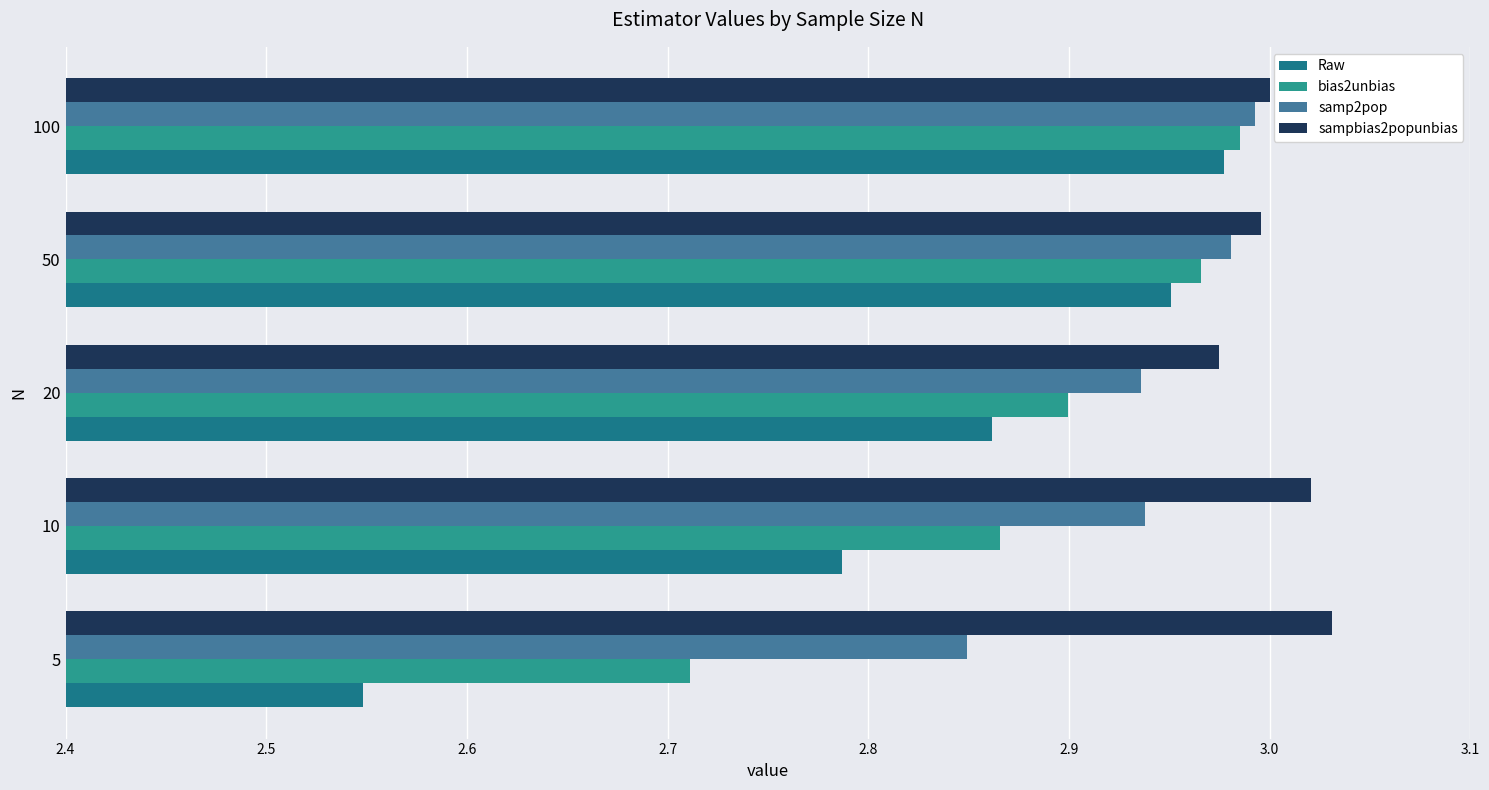

Which category has the highest value across all series?

5